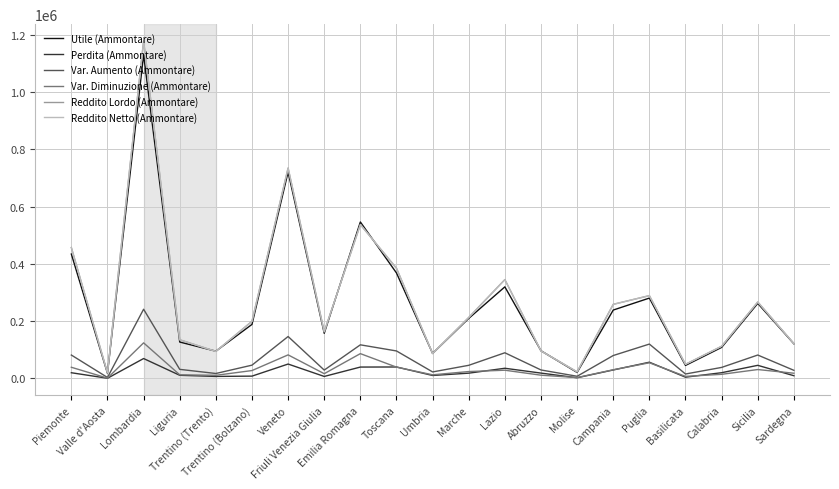

True or false: Perdita (Ammontare) and Reddito Netto (Ammontare) intersect in this chart.

False